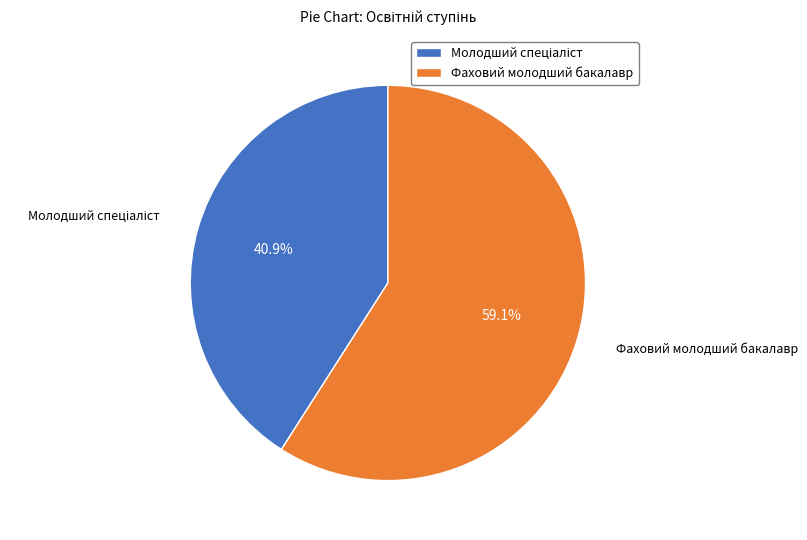

What percentage is NOT represented by Фаховий молодший бакалавр?

40.9%